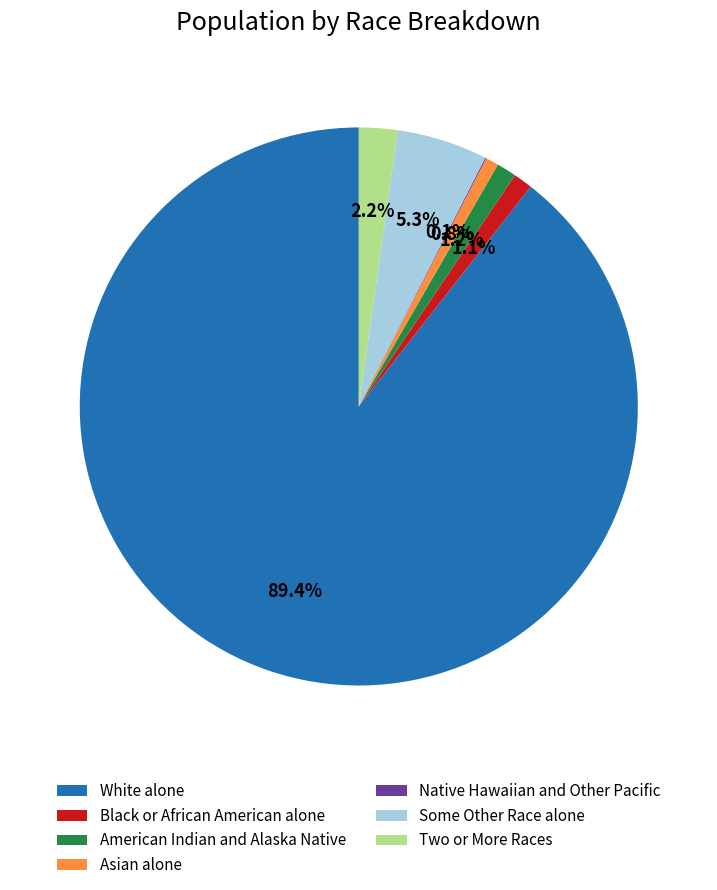

Which category has the biggest portion of the pie?

White alone